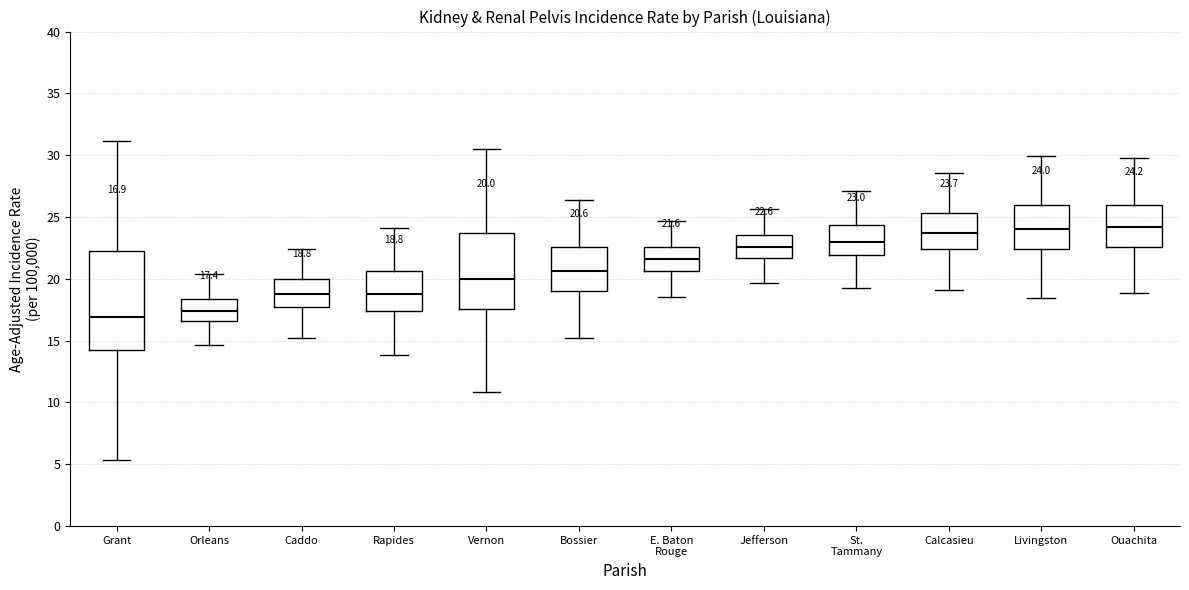

Which box has the lowest median line?

Grant